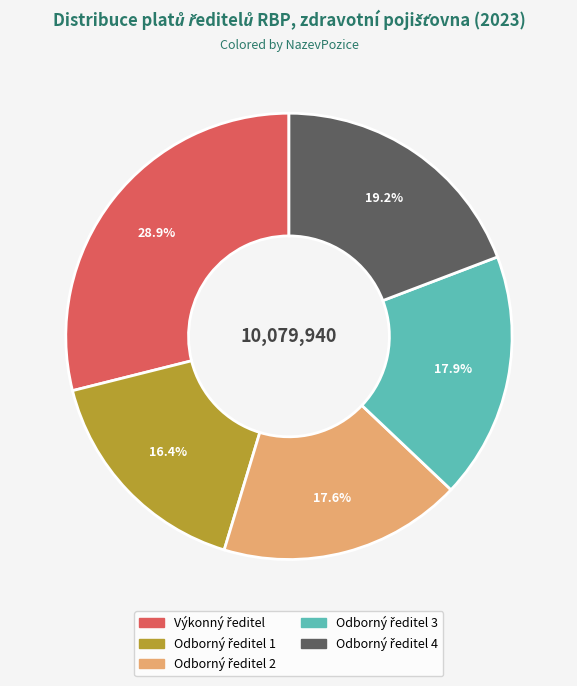

Is there any slice that represents more than half of the pie?

No